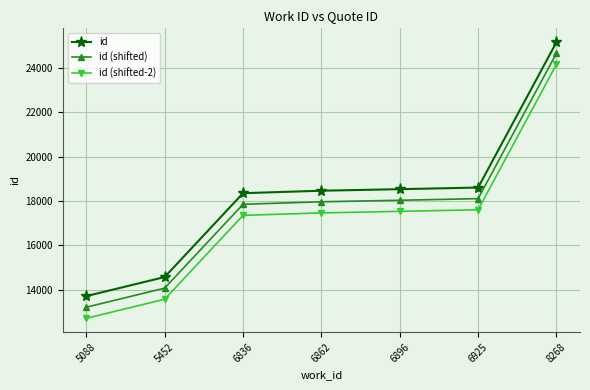

Which label corresponds to the smallest value in the chart?

5088